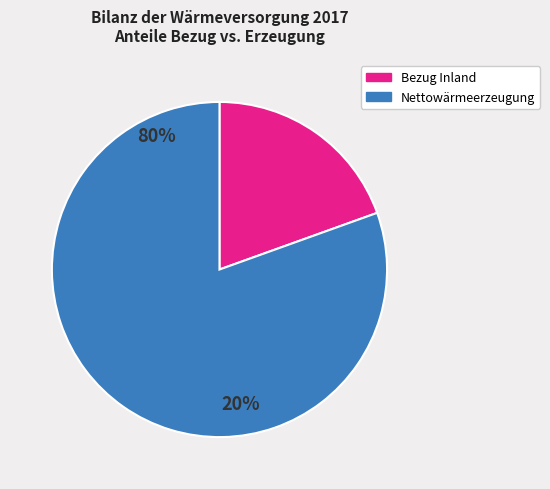

Does any single category account for the majority?

Yes